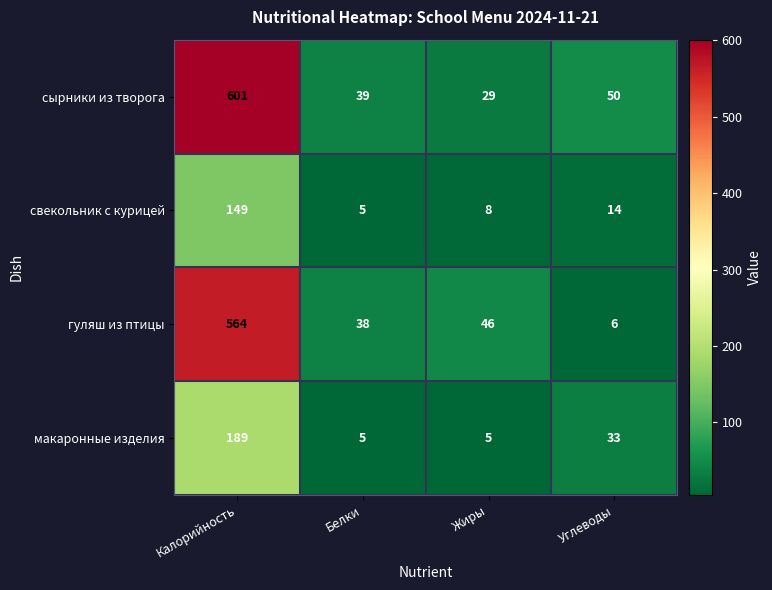

Count the number of data series in this chart.

4